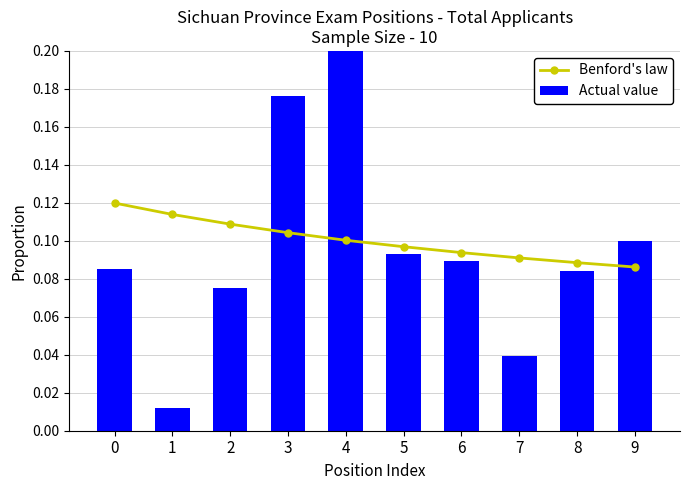

Between 1 and 5, which is larger?

1